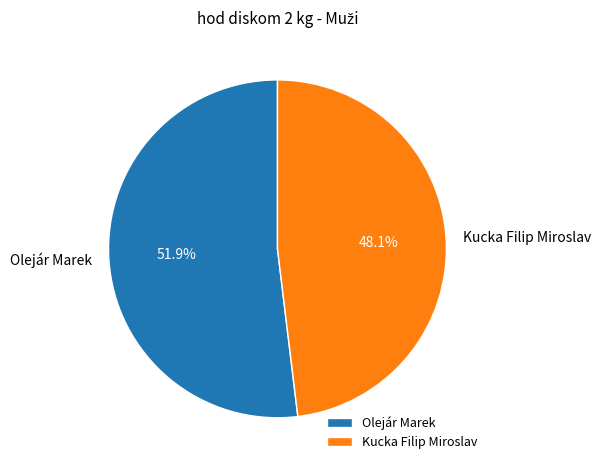

Is it true that Olejár Marek is 52% of the pie?

True